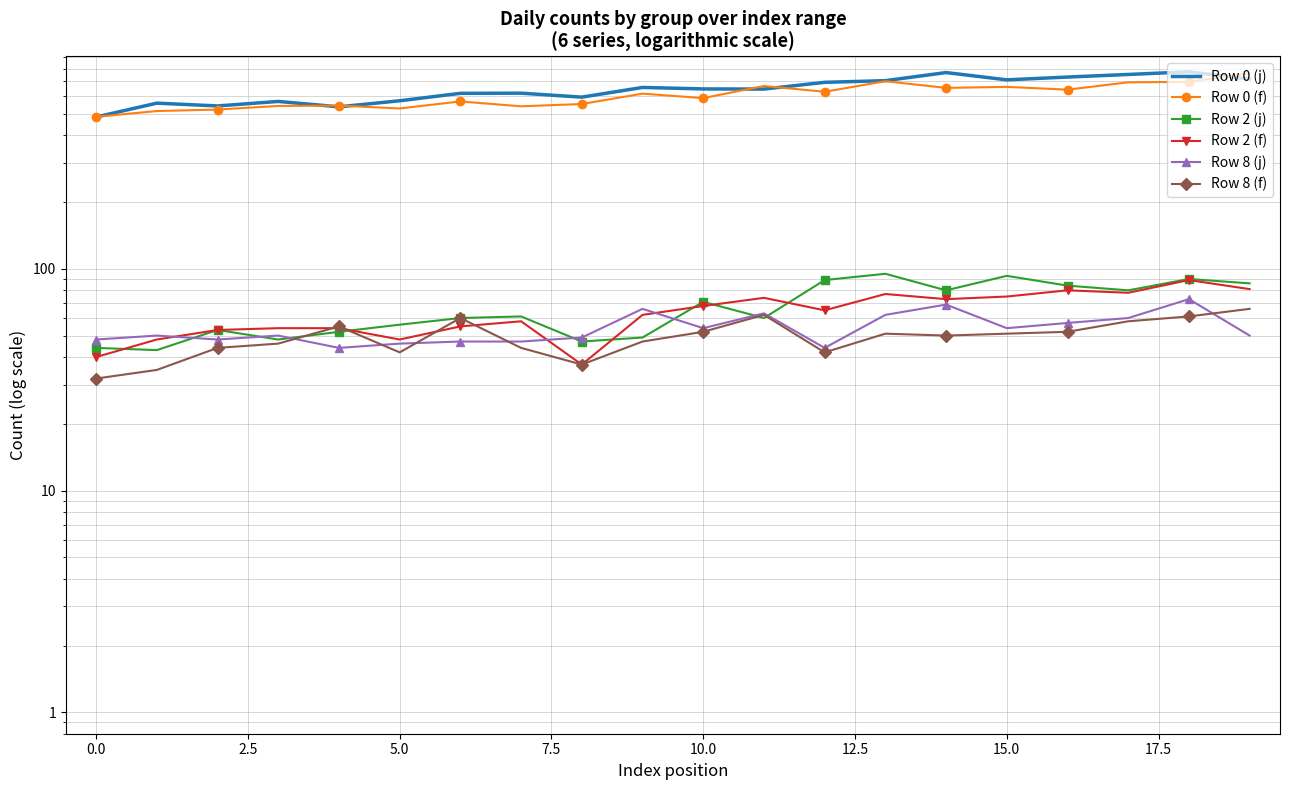

Is the value of Row 8 (f) at 16 greater than the value of Row 8 (j) at 0.0?

Yes